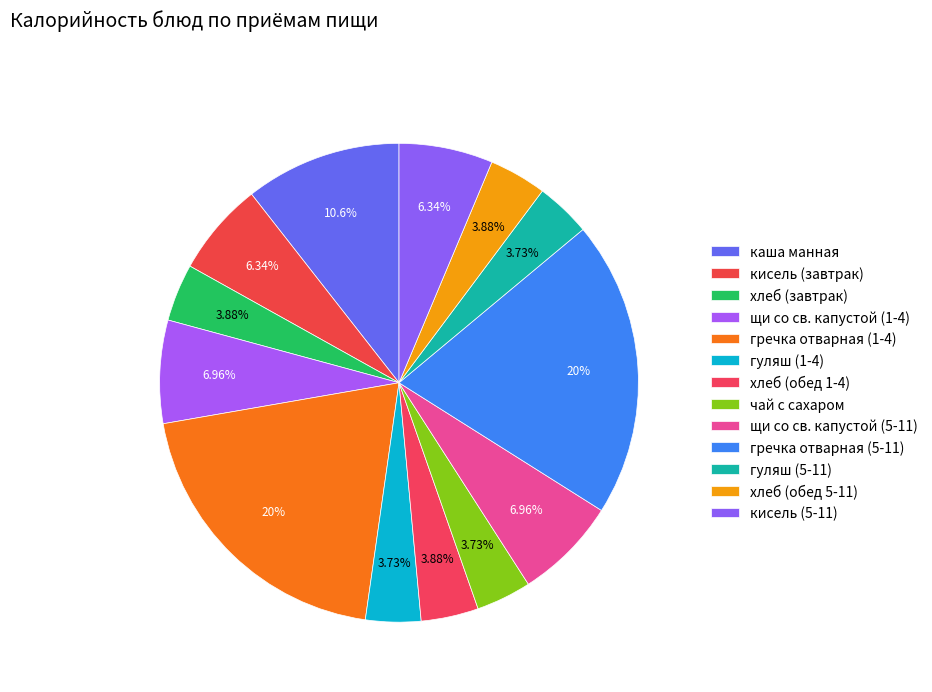

The гречка отварная (5-11) slice represents 32% of the pie. True or false?

False